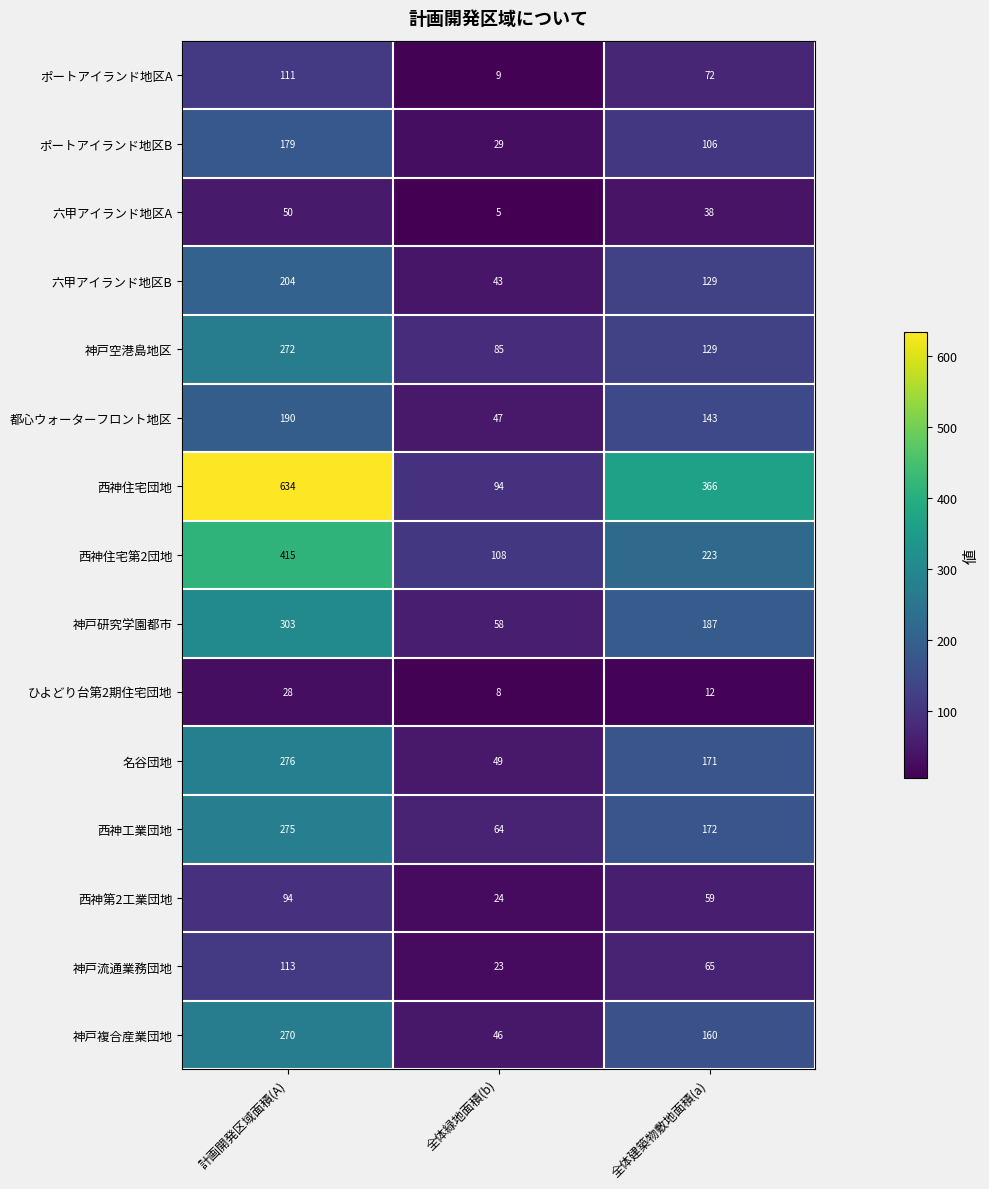

At how many categories does at least one series exceed 114?

2